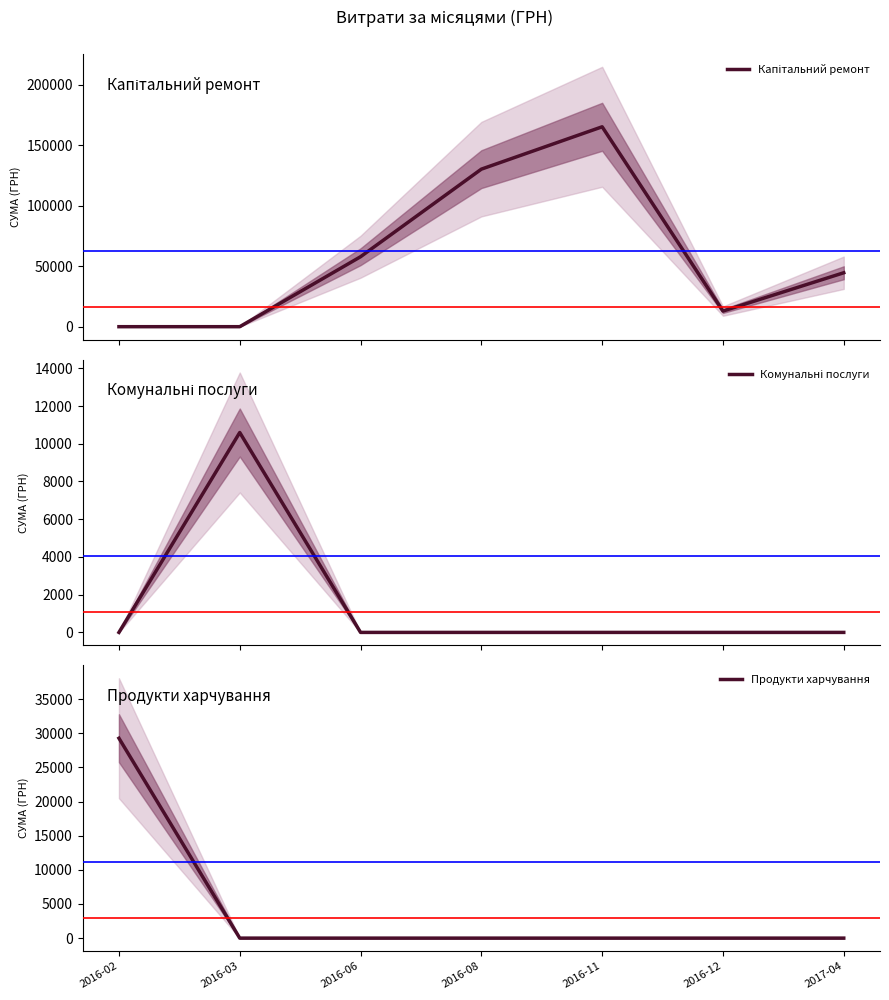

What is the label of the 5th point from the left?

2016-11